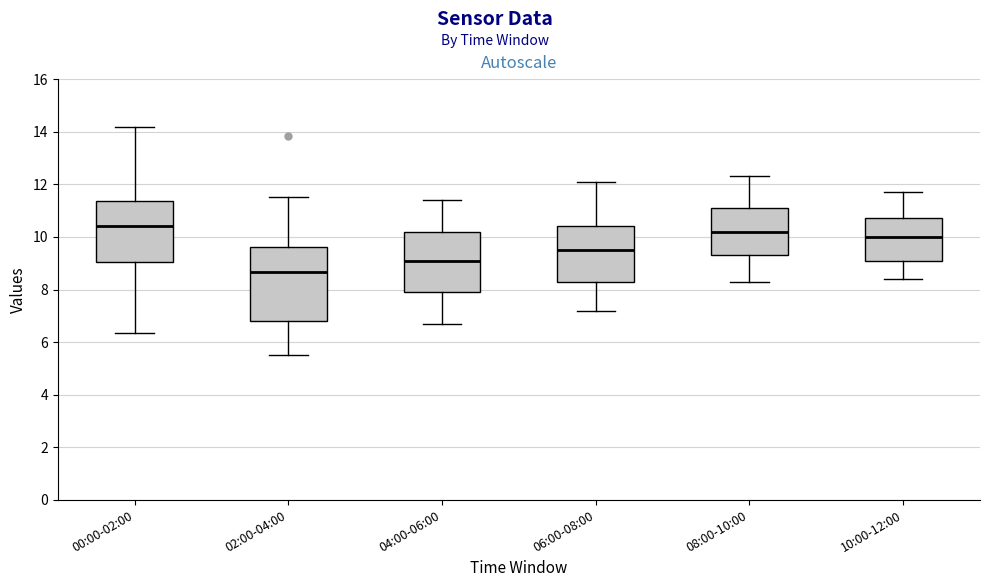

Which box has the highest median line?

00:00-02:00